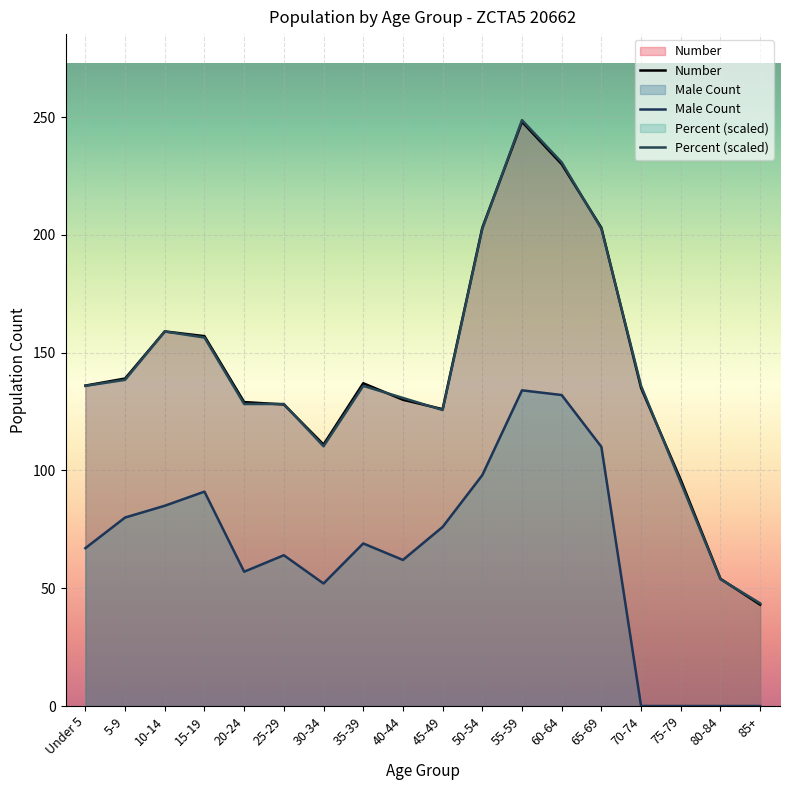

At how many categories does at least one series exceed 112?

14